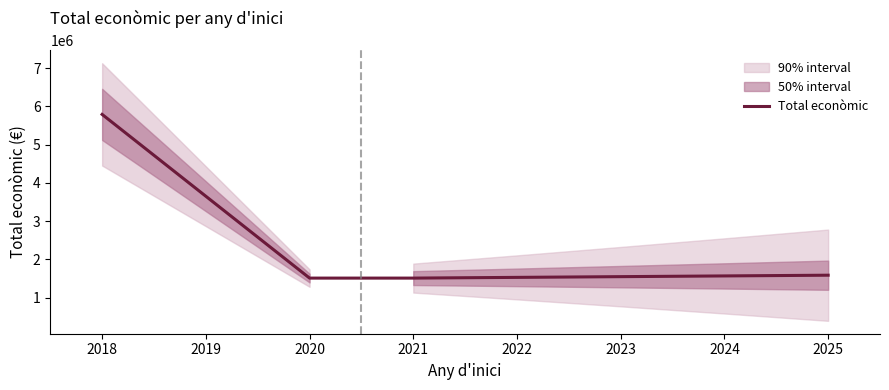

What is the maximum value shown in the chart?

5789102.0